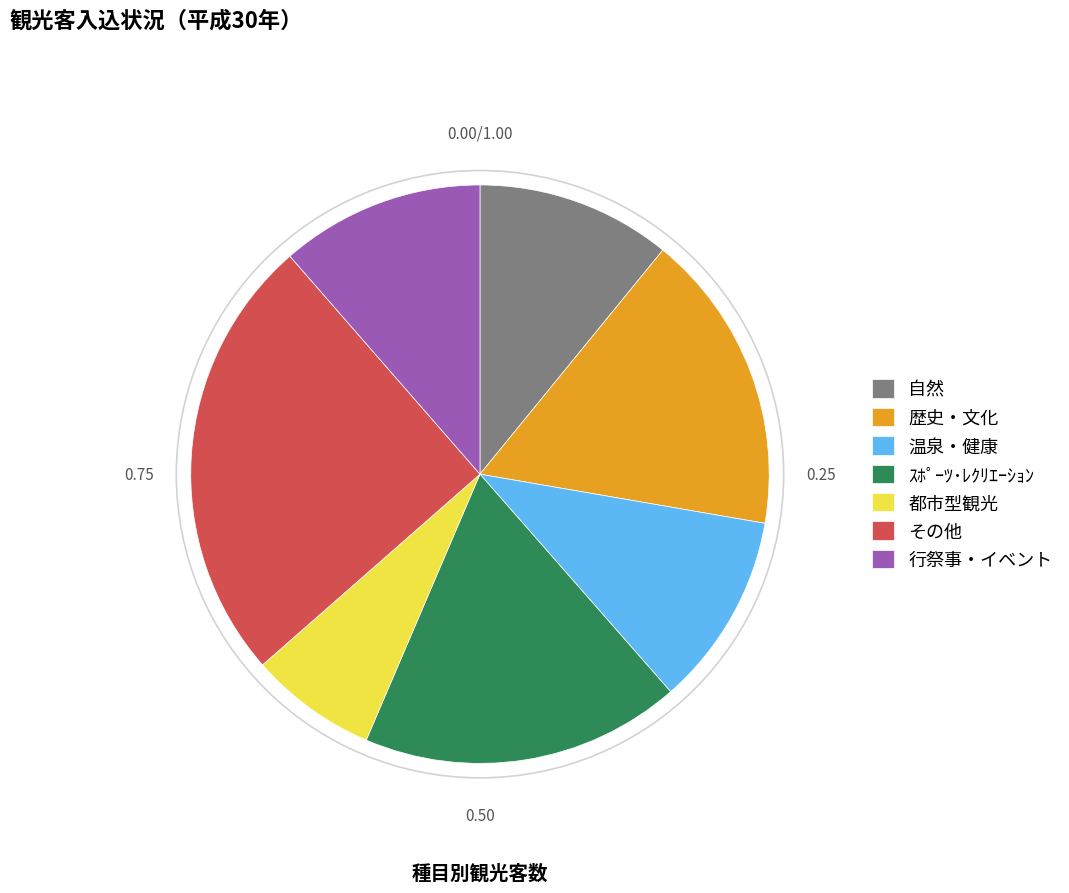

What is the ratio of the value at 都市型観光 to the value at その他?

0.3